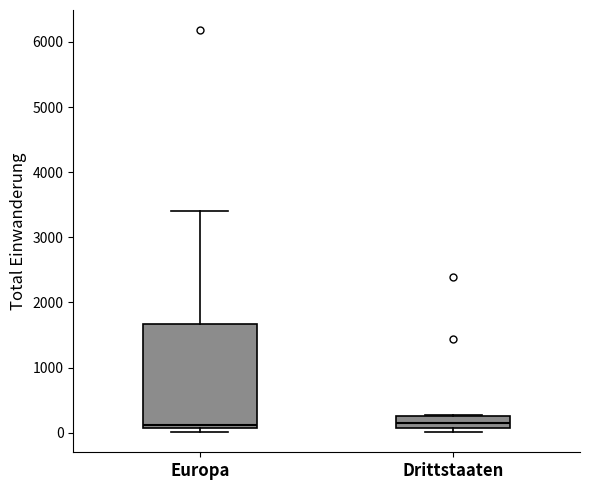

Reading left to right, transcribe this box plot: for each box, give where its median line is, the range the box spans, and where its two whiskers end, as read against the y-axis. The values are not printed on the chart, so give them approximately, as read against the axis.

Europa: median 100 (just above the box's lower edge), box 100 to 1700, whiskers 0 to 3400
Drittstaaten: median 100 (inside the box), box 100 to 300, whiskers 0 to 300